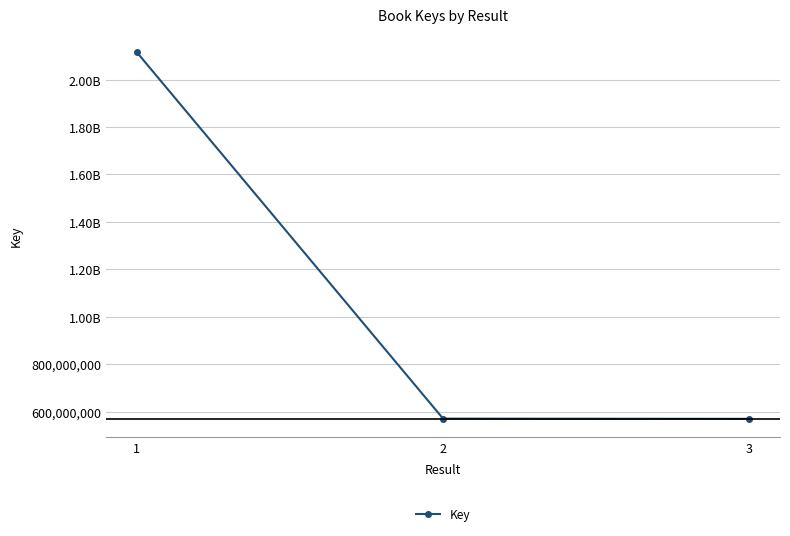

Does the chart have visible grid lines?

Yes